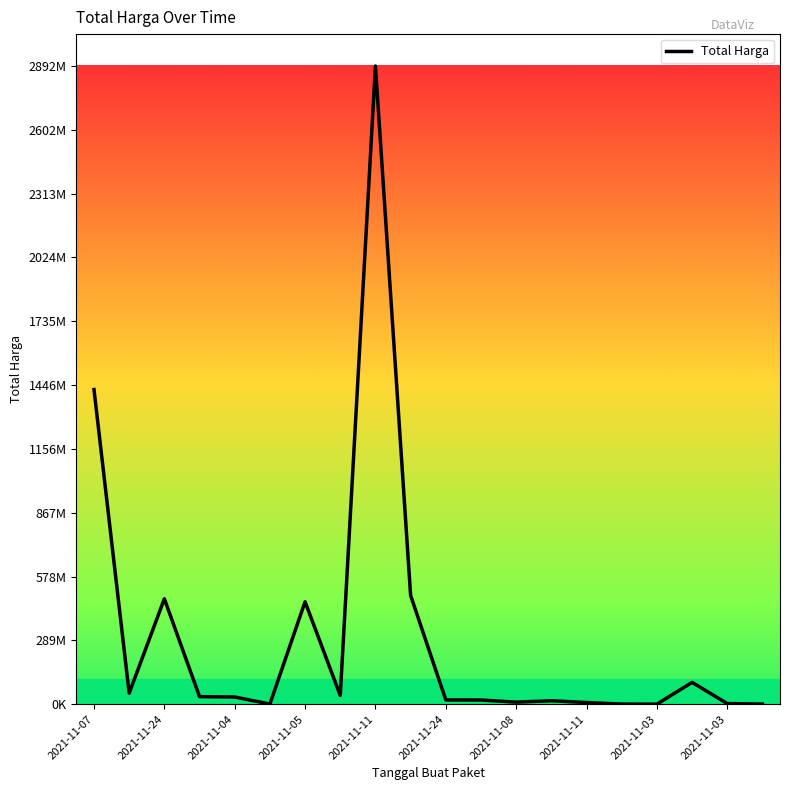

What is the label of the 16th point from the right?

2021-11-04